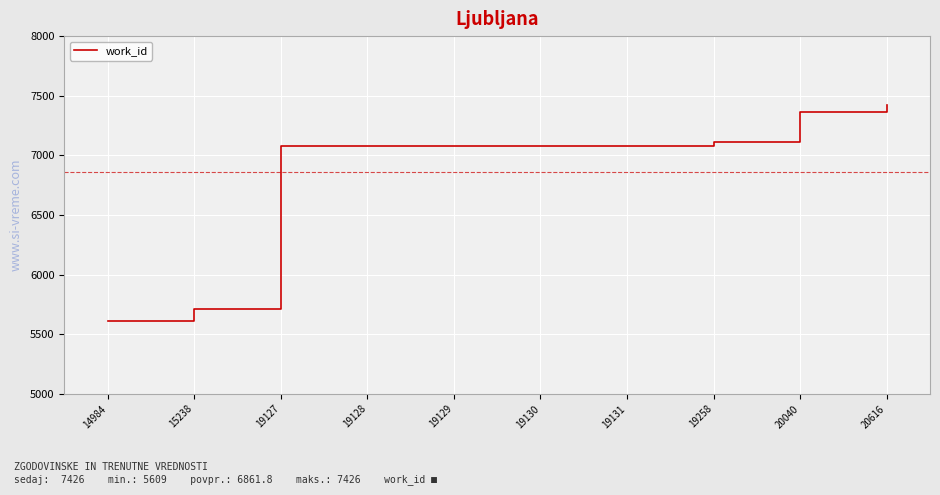

The chart shows a value of 8057 at 15238. True or false?

False